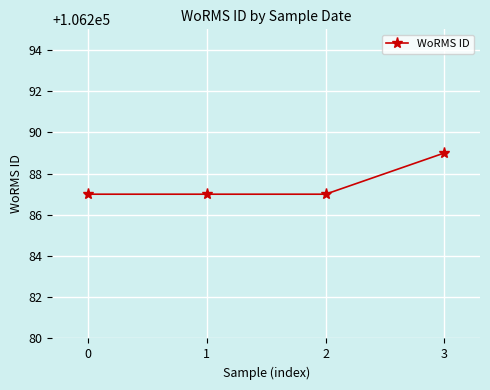

How many distinct data groups are displayed?

1